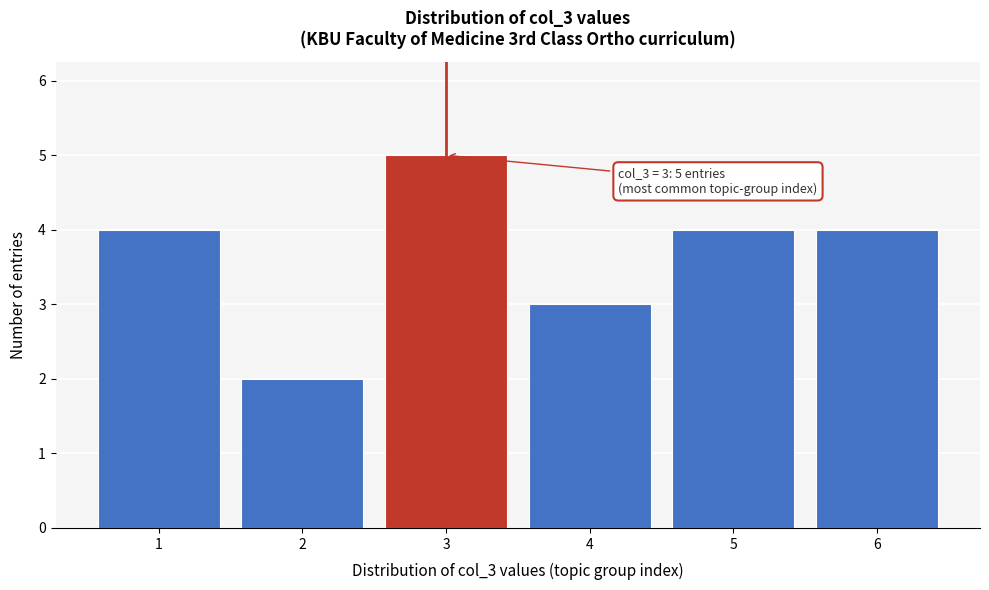

Reading right to left, what are all the values shown in this chart?

4	4	3	5	2	4